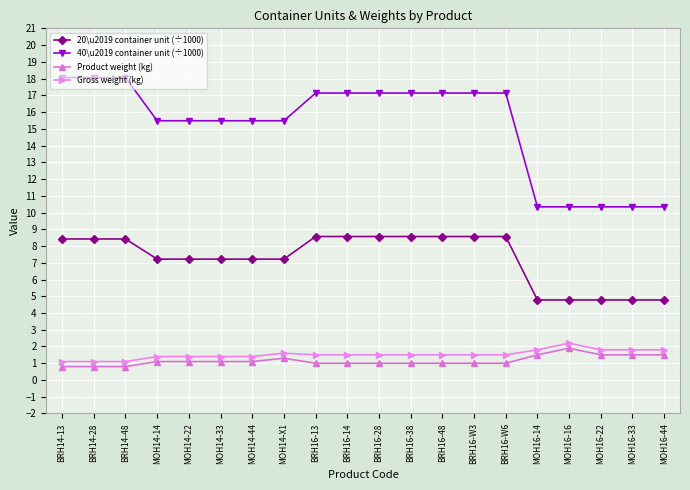

What position from the right is MOH14-44?

14